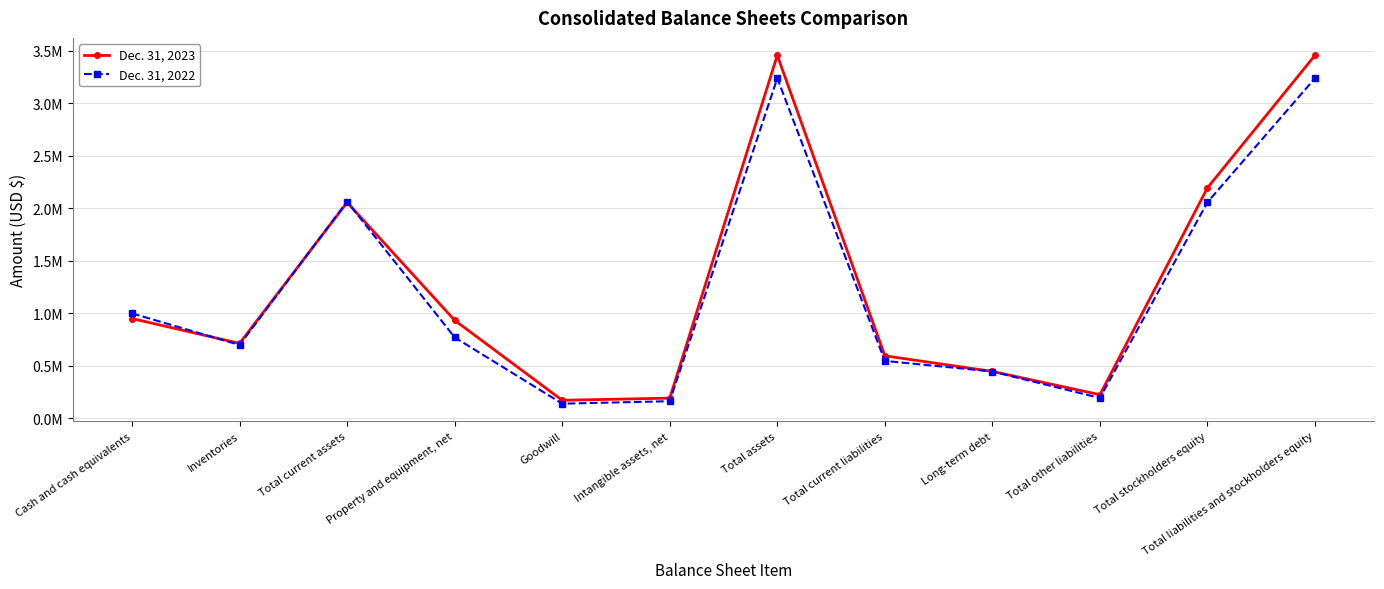

True or false: Dec. 31, 2023 has a value of 932633 at Property and equipment, net.

True